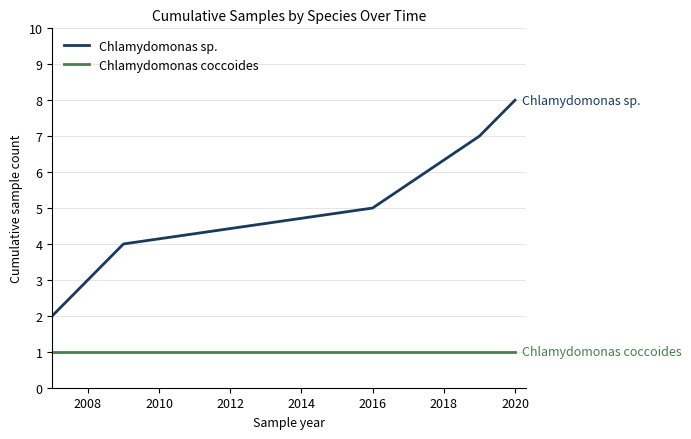

What is the maximum value for Chlamydomonas sp.?

8